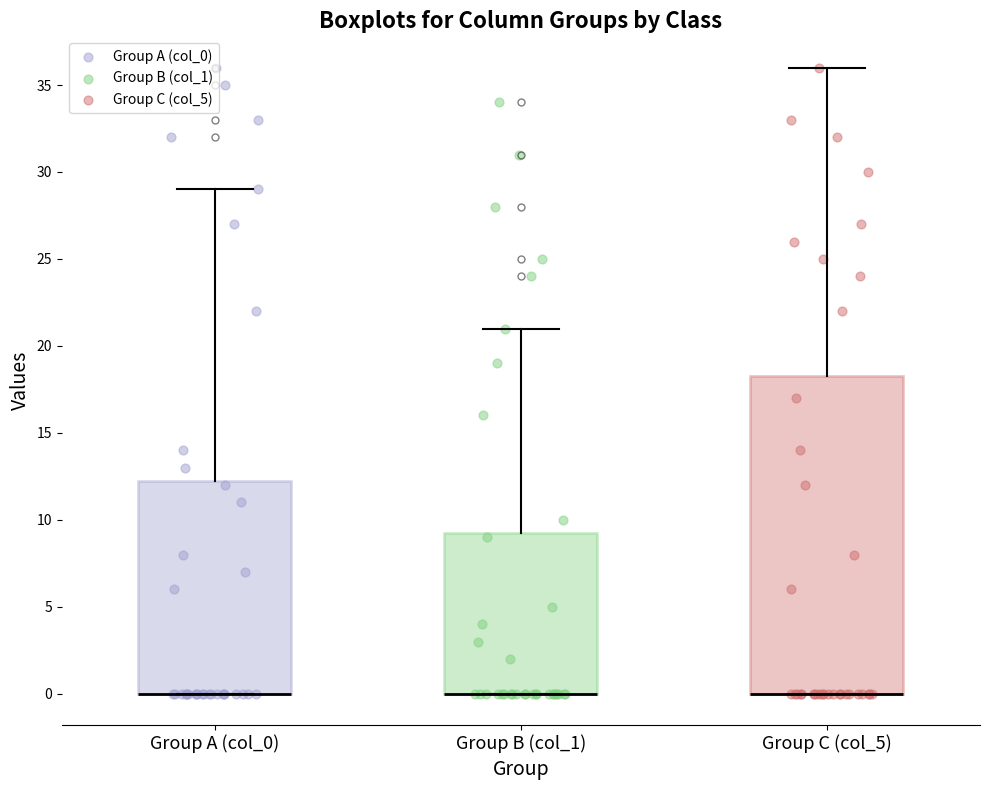

Reading left to right, read every box against the y-axis: the position of its median line, the range the box covers, and the ends of its whiskers. The values are not printed on the chart, so give them approximately, as read against the axis.

Group A (col_0): median 0.0 (drawn on the box's lower edge), box 0.0 to 12.5, whiskers 0.0 to 29.0
Group B (col_1): median 0.0 (drawn on the box's lower edge), box 0.0 to 9.5, whiskers 0.0 to 21.0
Group C (col_5): median 0.0 (drawn on the box's lower edge), box 0.0 to 18.5, whiskers 0.0 to 36.0